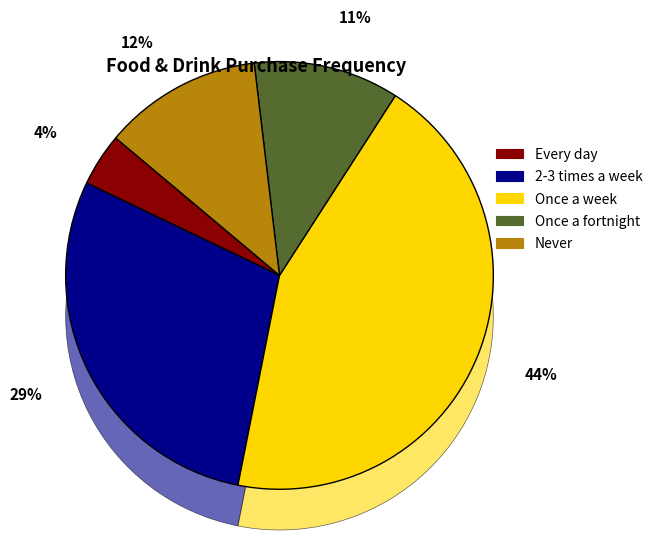

Does Once a week represent more than half of the total?

No